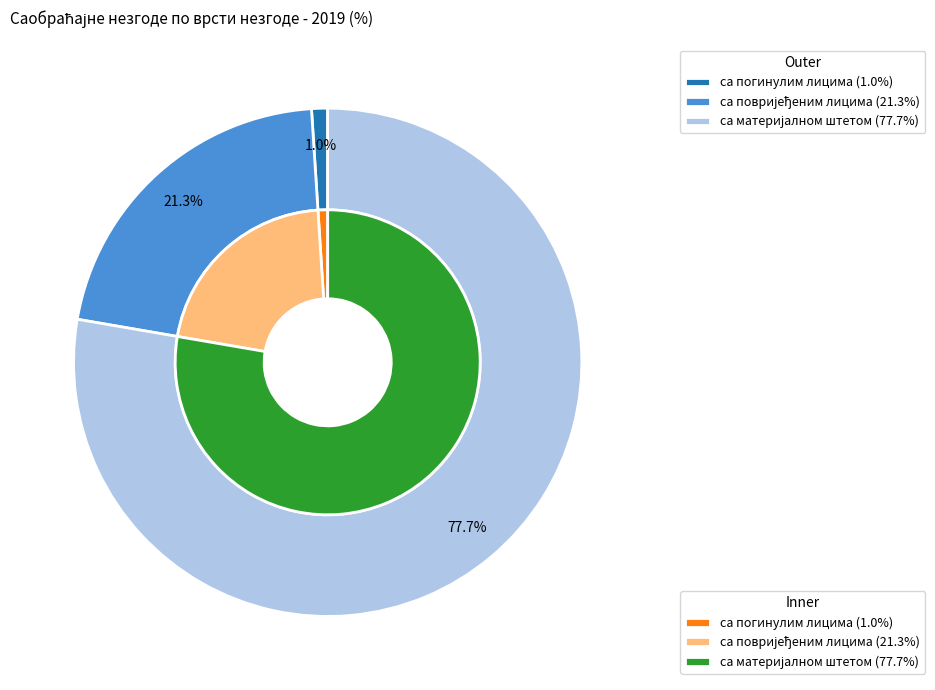

To the nearest percent, what is the combined percentage of са материјалном штетом and са повријеђеним лицима?

99%